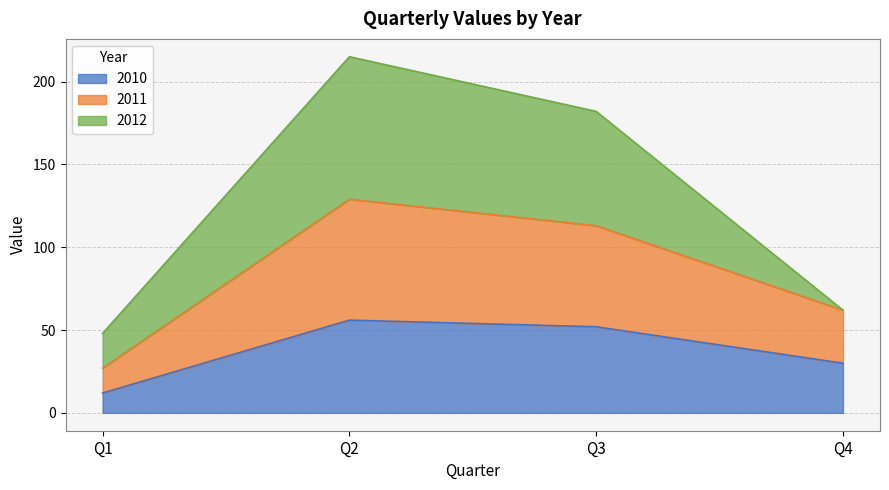

True or false: 2011 and 2010 cross at least once.

False